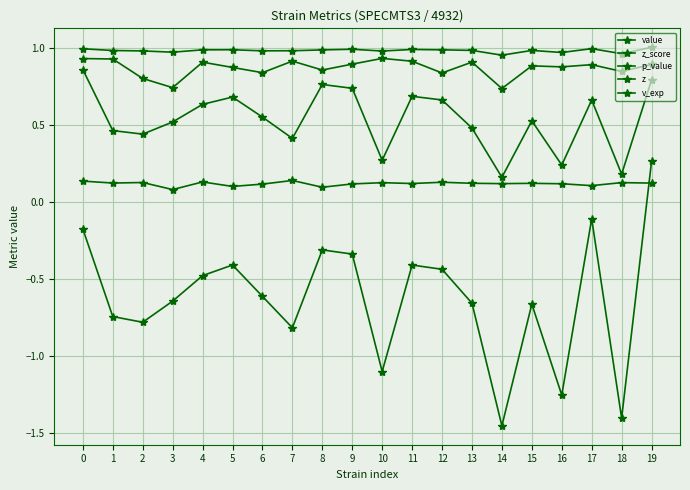

Does the chart have visible grid lines?

Yes